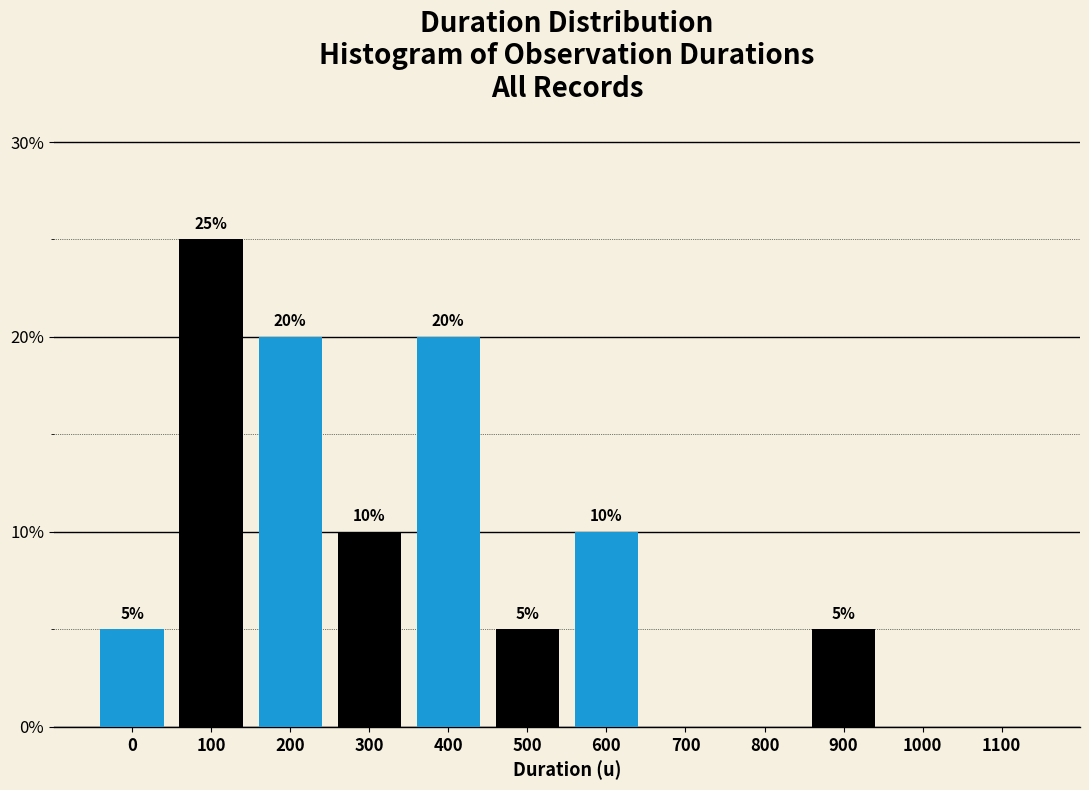

Reading left to right, extract all data points from this chart.

0=5	100=25	200=20	300=10	400=20	500=5	600=10	700=0	800=0	900=5	1000=0	1100=0